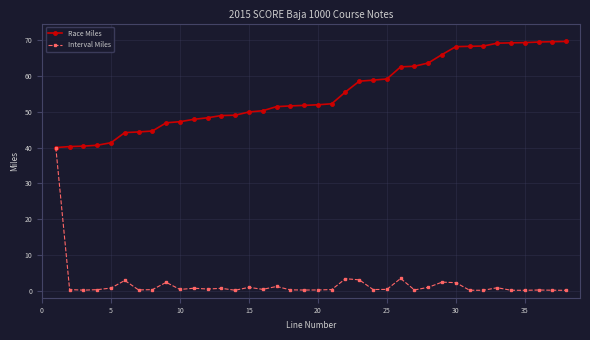

Which series has the widest spread of values?

Interval Miles